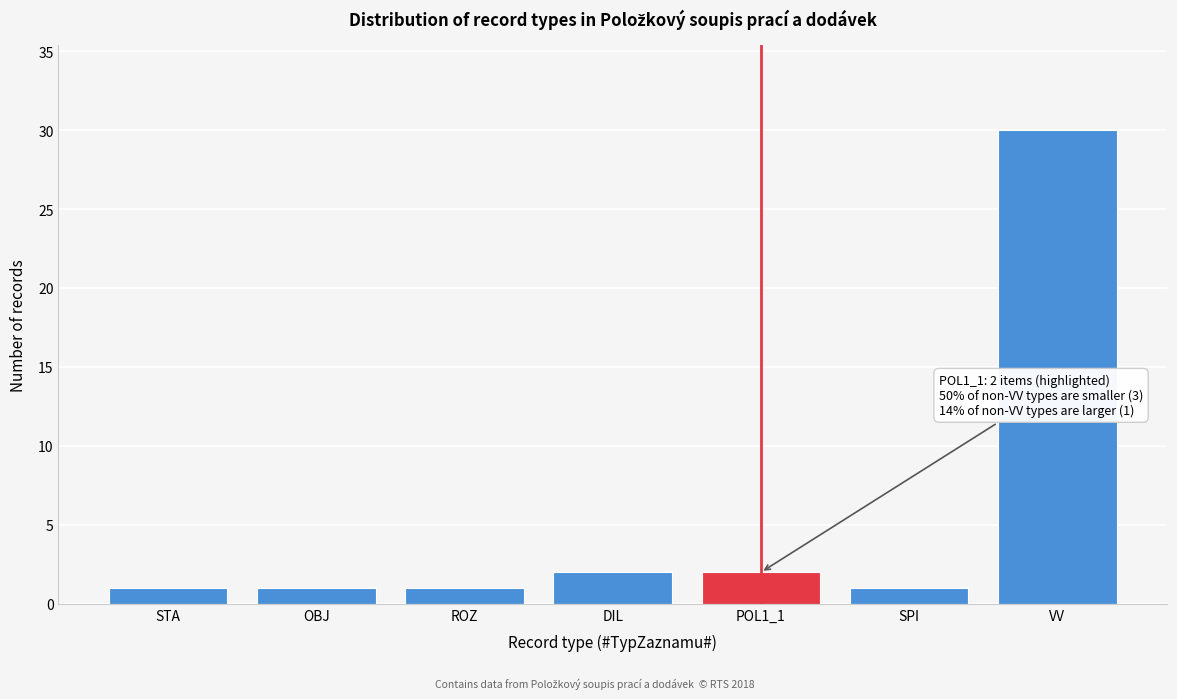

Reading left to right, transcribe all the data shown in this chart.

STA=1	OBJ=1	ROZ=1	DIL=2	POL1_1=2	SPI=1	VV=30